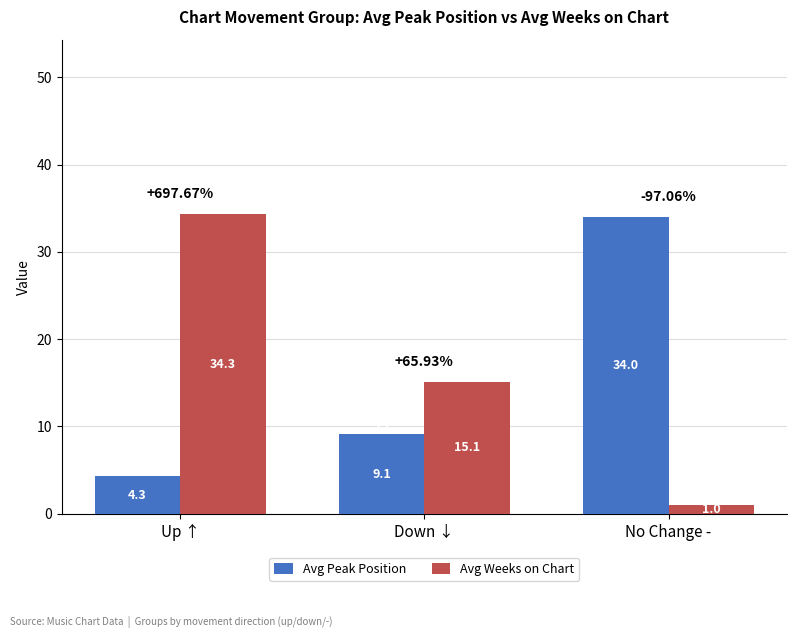

At which category does the chart reach its minimum across all series?

No Change -